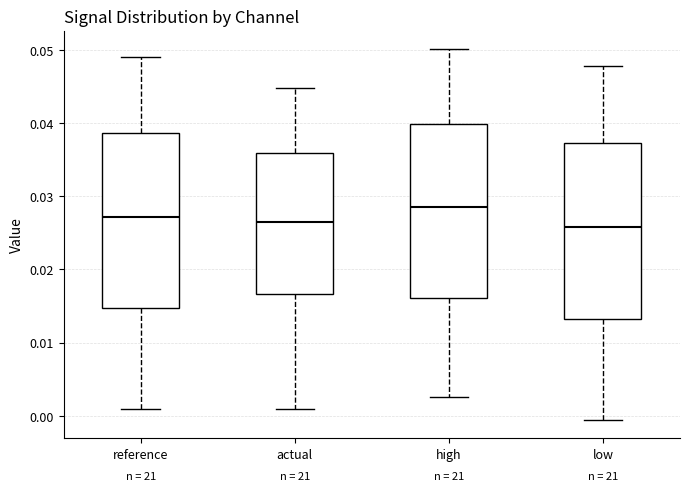

Where does the lower whisker of the box for low end on the y-axis? The values are not printed on the chart, so give them approximately, as read against the axis.

-0.001